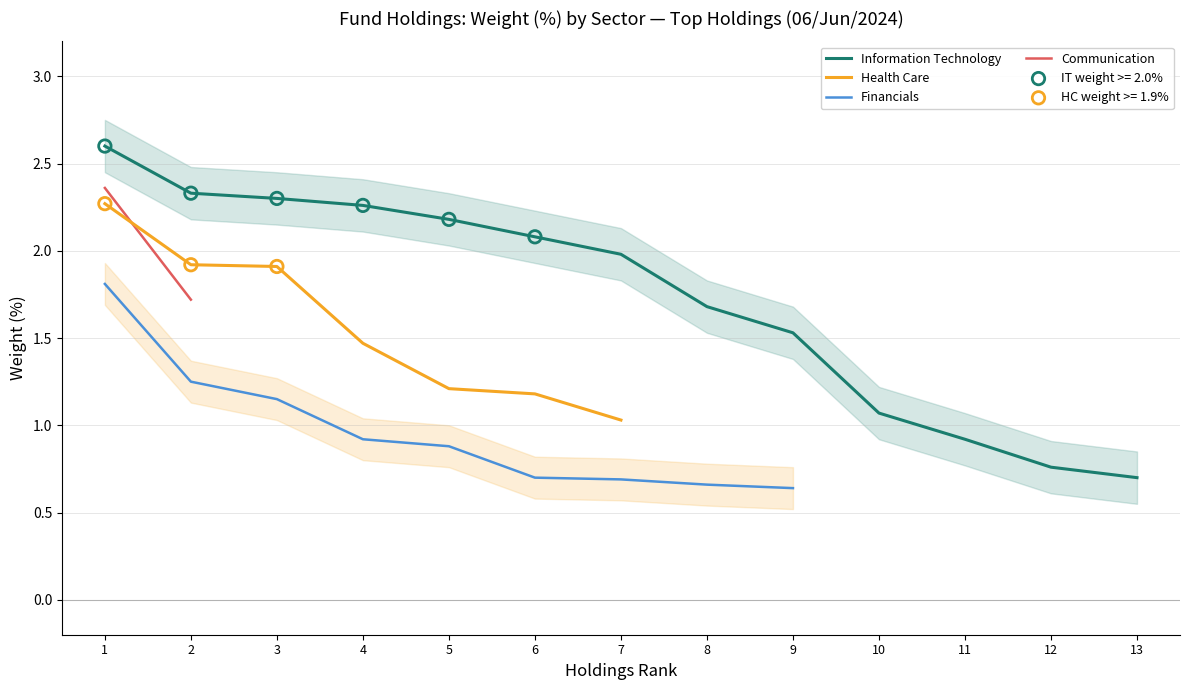

At how many categories does at least one series exceed 2?

6